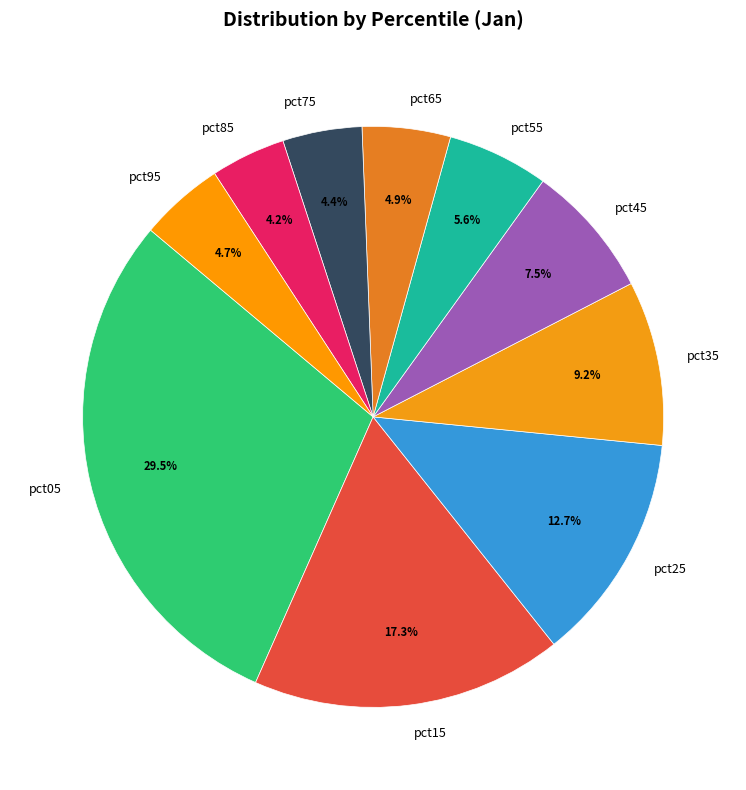

What percentage is NOT represented by pct25?

87.3%